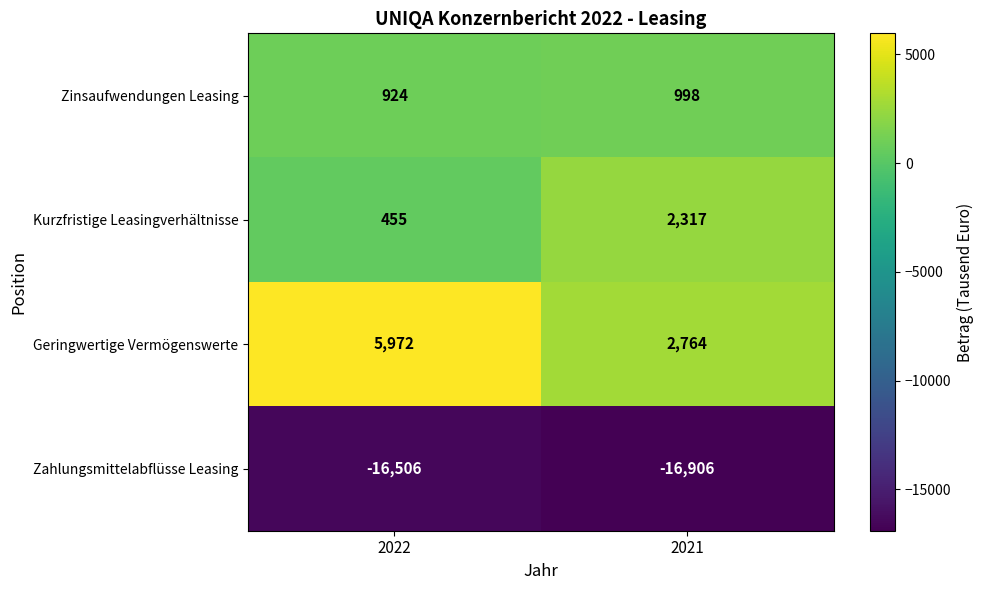

What value does the Zinsaufwendungen Leasing series have at 2022?

924